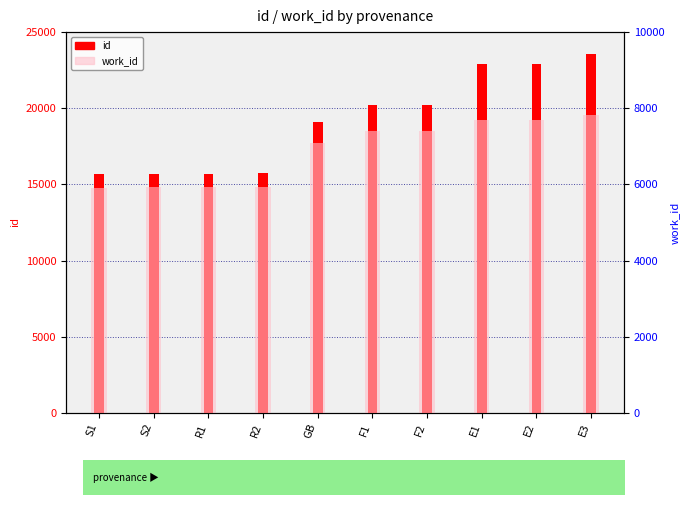

At how many categories does at least one series exceed 22025?

3